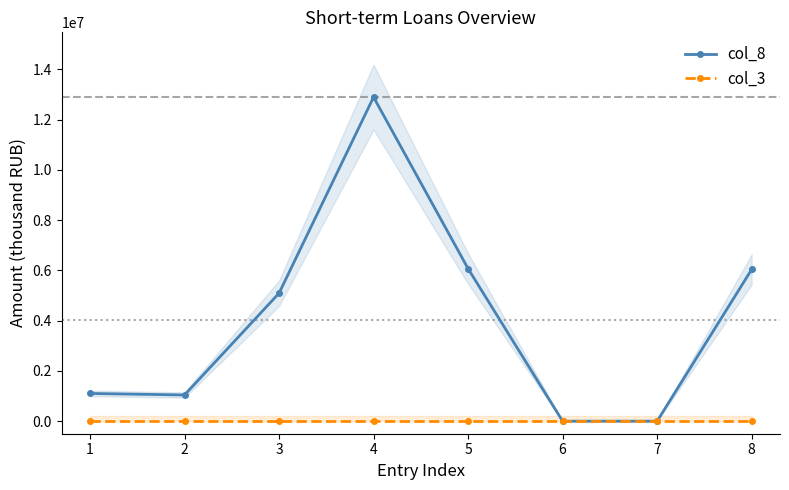

True or false: col_8 and col_3 intersect in this chart.

False